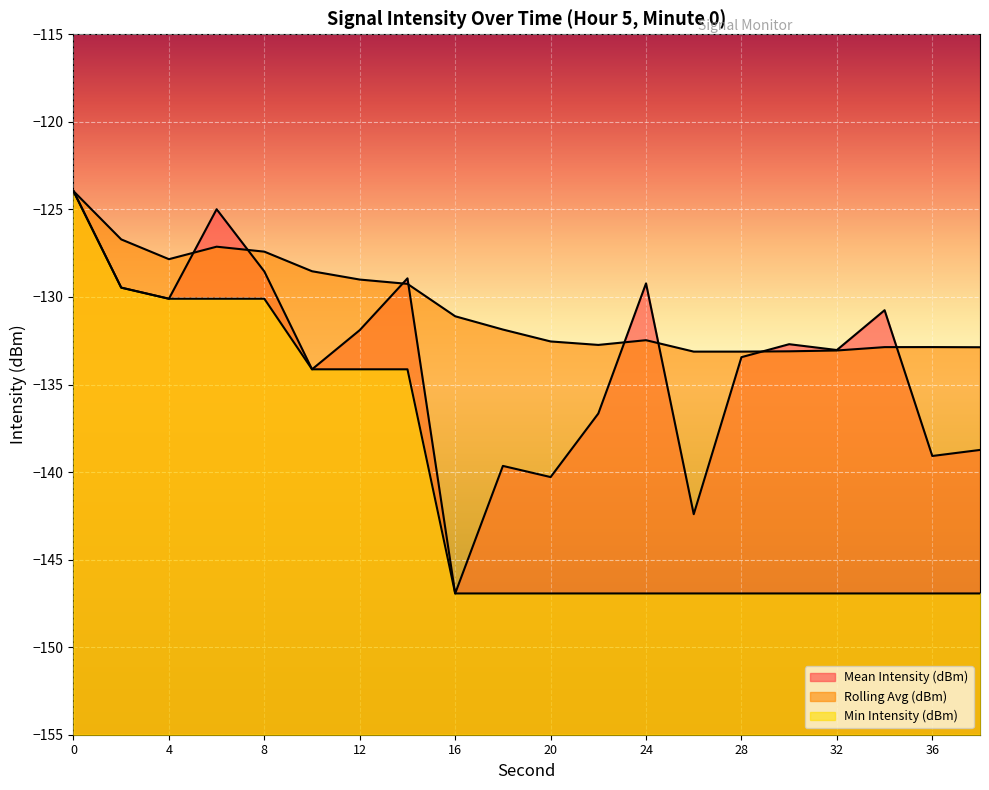

What are all the series names shown in the legend?

Mean Intensity (dBm), Rolling Avg (dBm), Min Intensity (dBm)